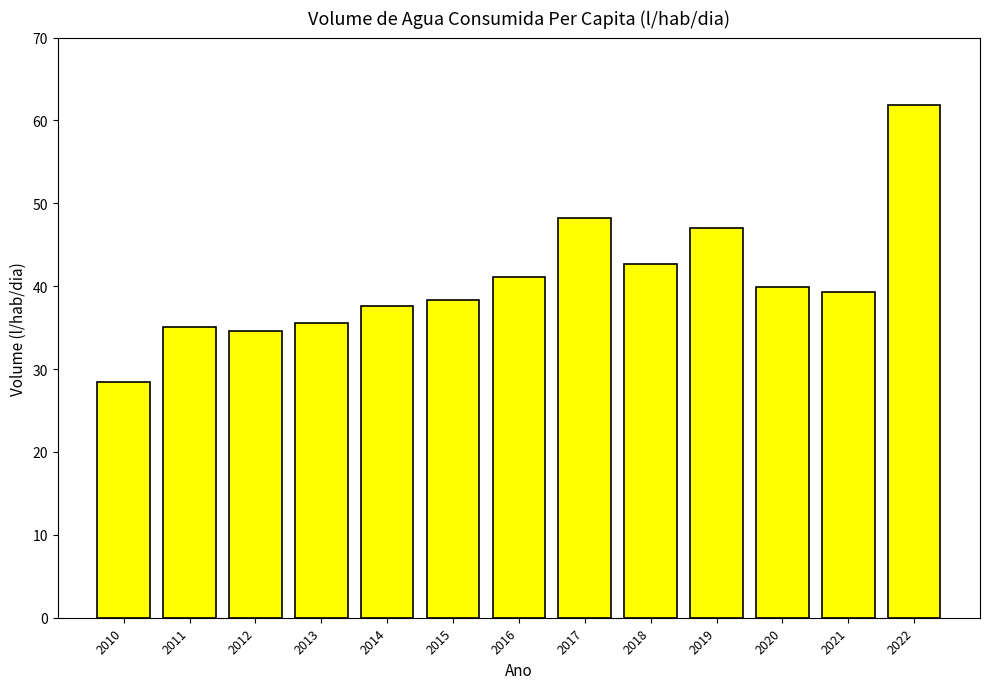

The value at 2011 is 35.1. True or false?

True